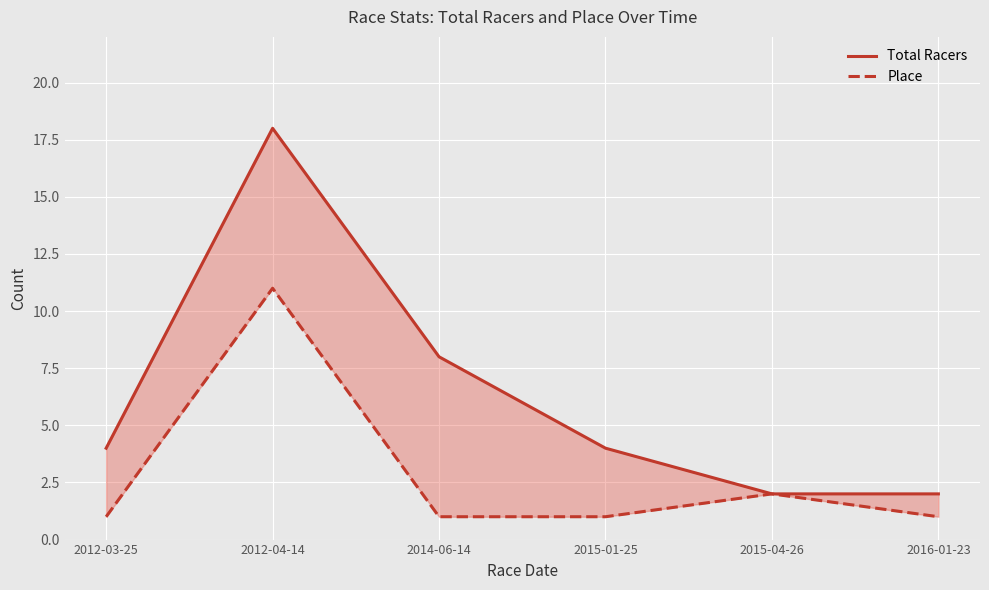

What is the label of the 1st point from the left?

2012-03-25